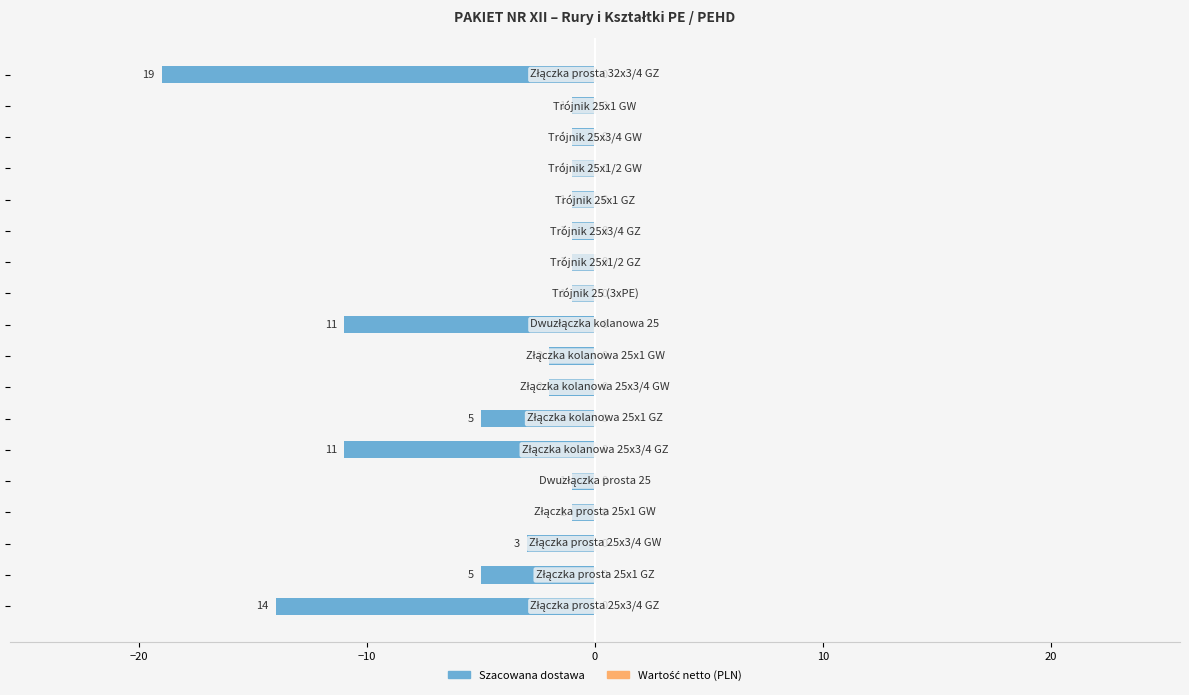

How many bars are there in total?

18